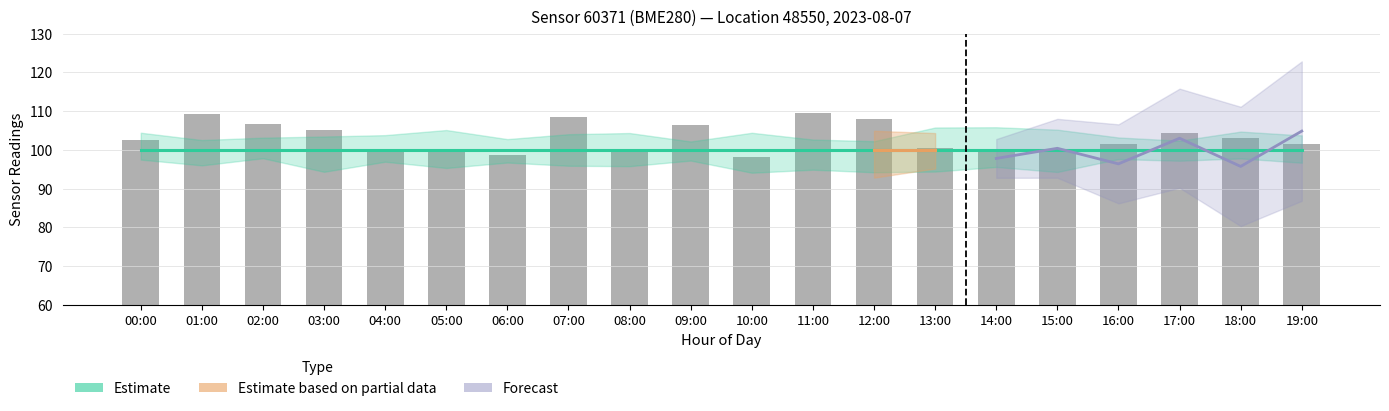

What is the label of the 17th bar from the left?

16:00